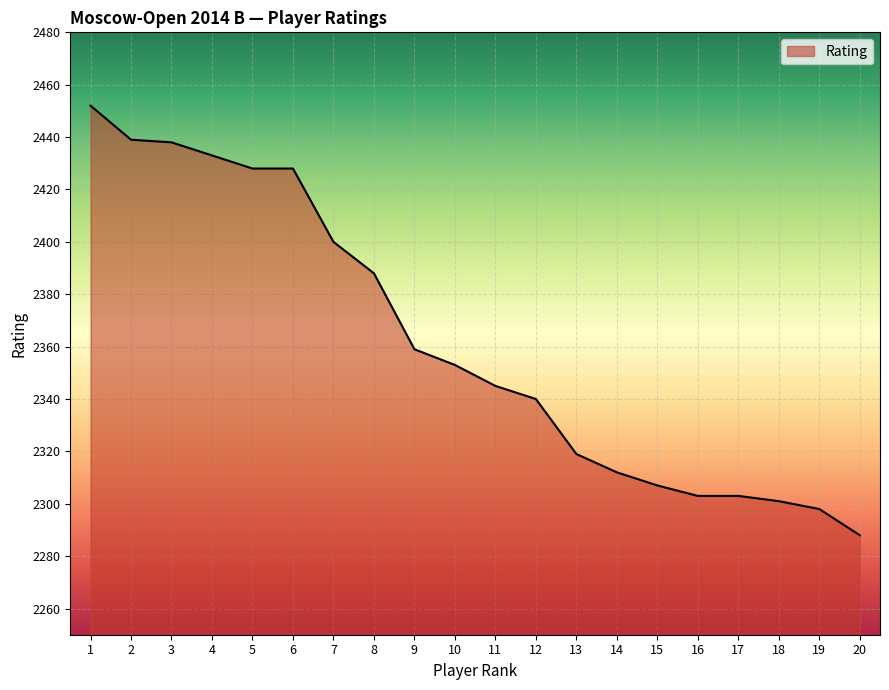

Where does the data first go above 2353?

1